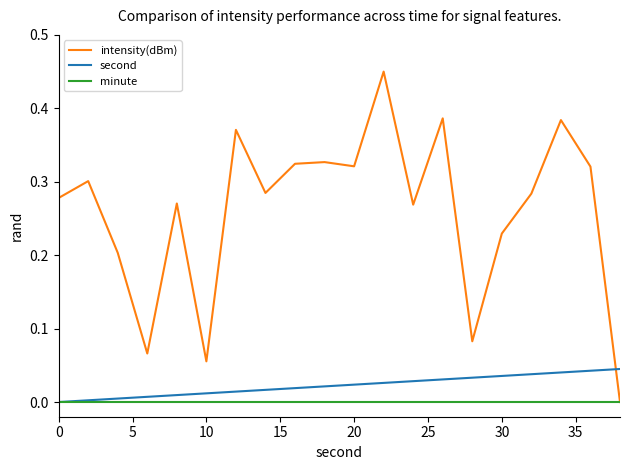

Which series has the largest range (max minus min)?

intensity(dBm)